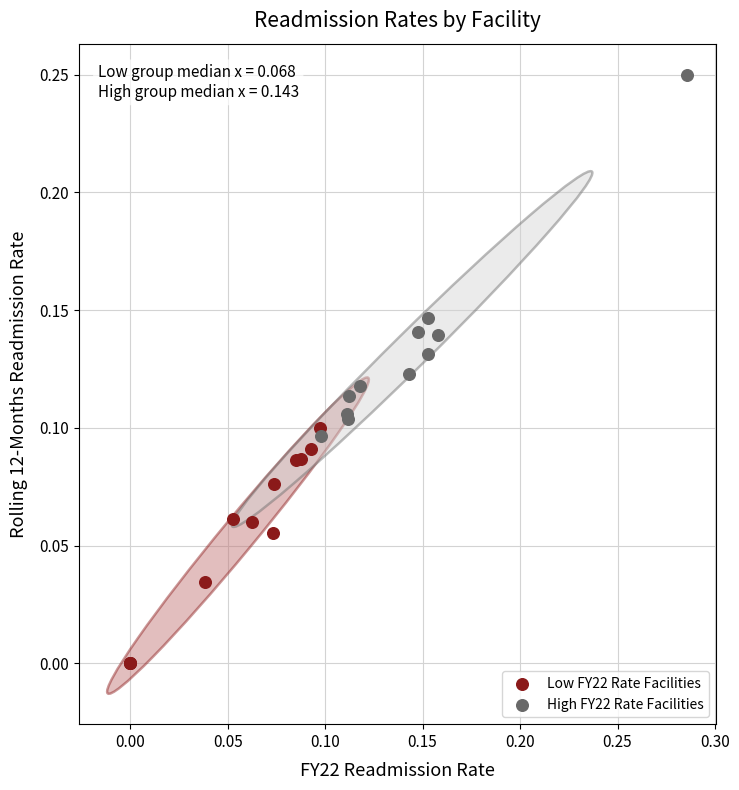

Which series has the widest spread of Y values?

High FY22 Rate Facilities